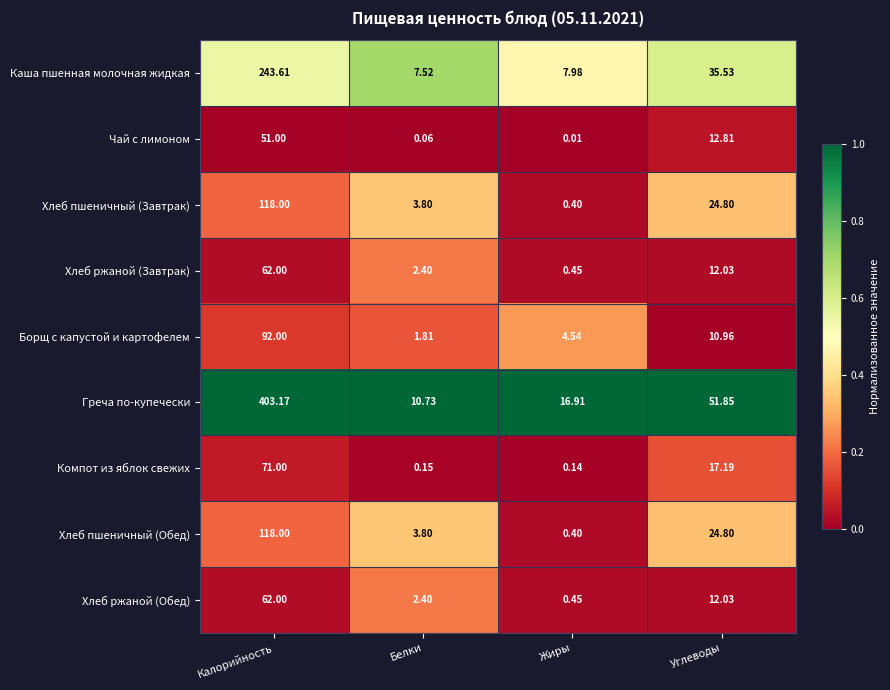

Which series changed the most between Калорийность and Белки?

Греча по-купечески